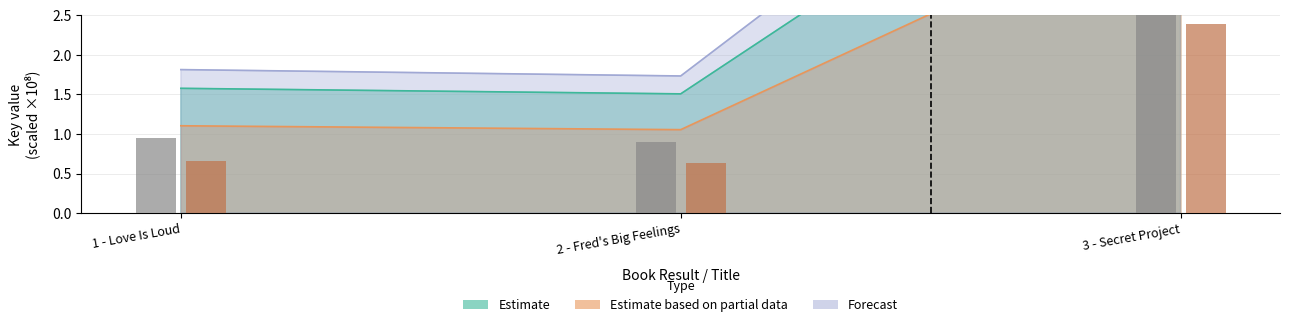

What is the minimum value for Forecast?

1.7